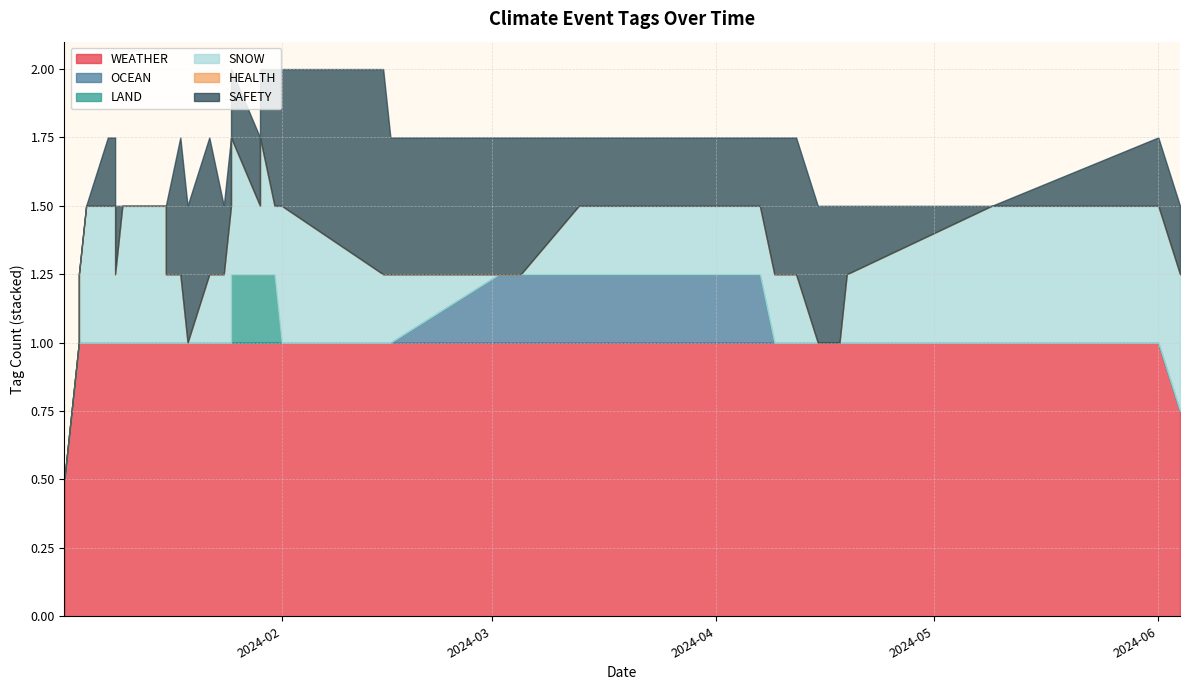

How many lines are shown in the chart?

6